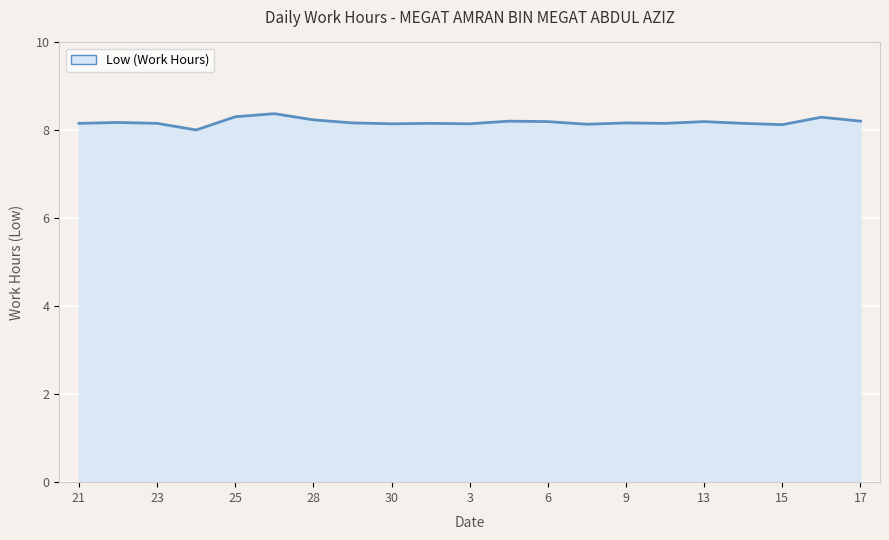

What is the smallest value displayed?

8.0